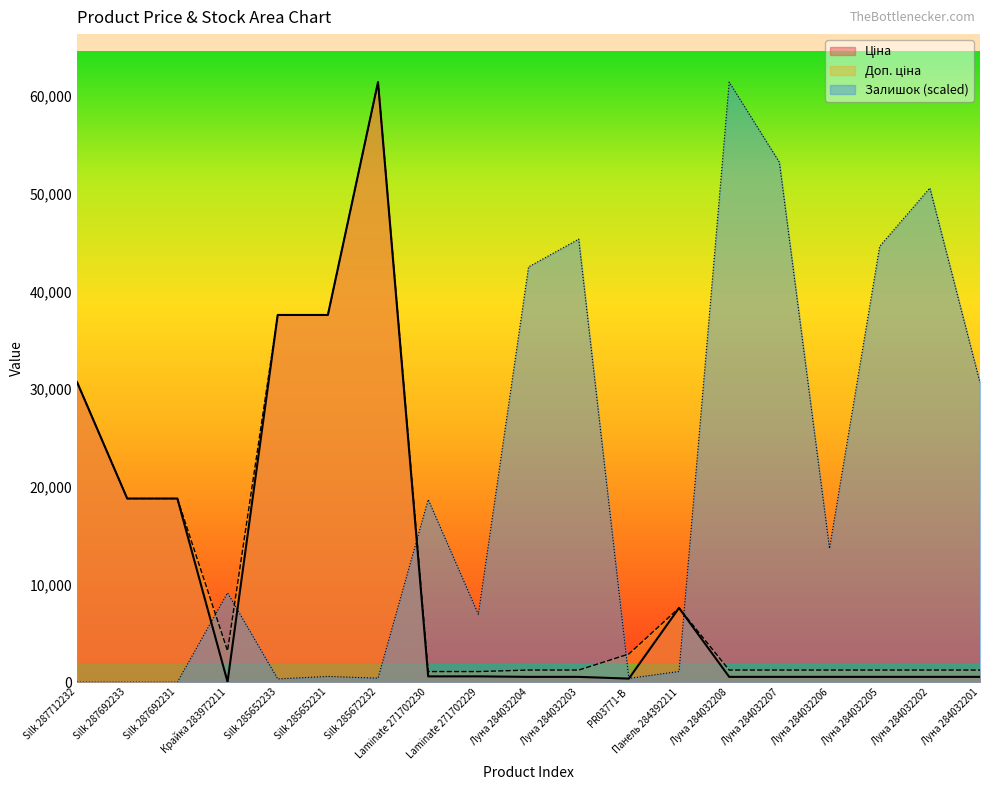

Does the chart have visible grid lines?

No